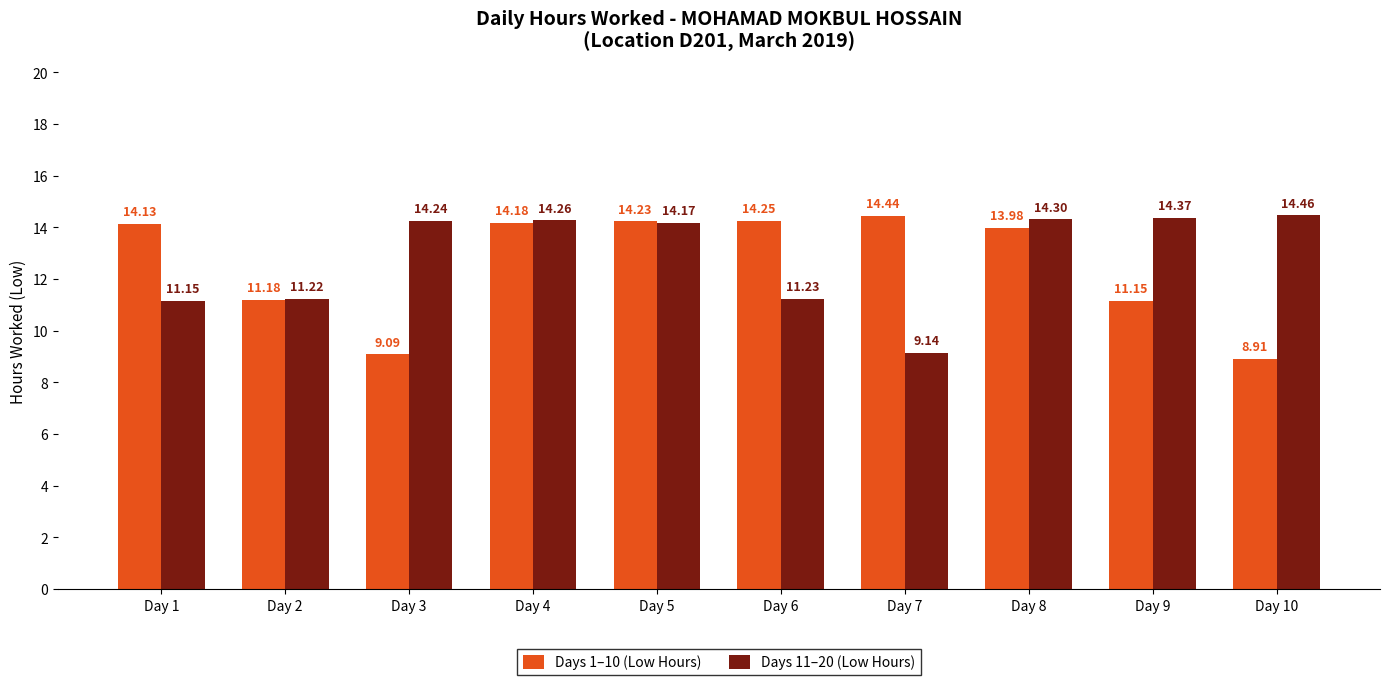

What is the average value of the Days 11–20 (Low Hours) series?

12.9